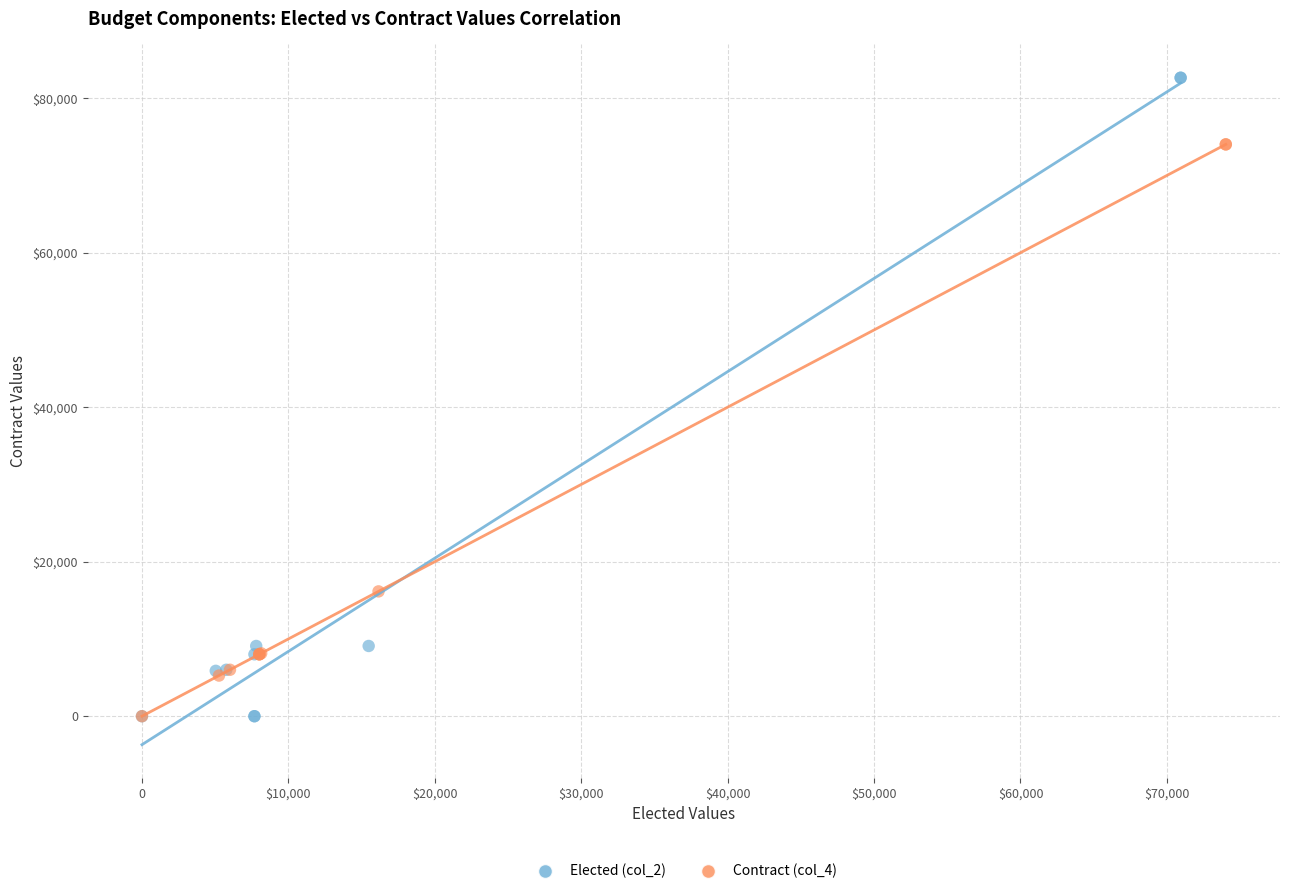

What are all the series names shown in the legend?

Elected (col_2), Contract (col_4)